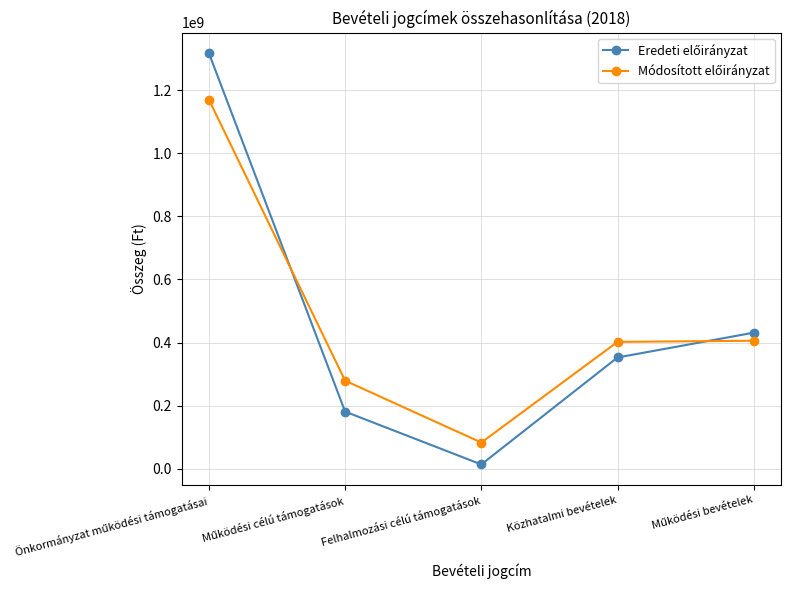

What is the label of the 3rd point from the left?

Felhalmozási célú támogatások